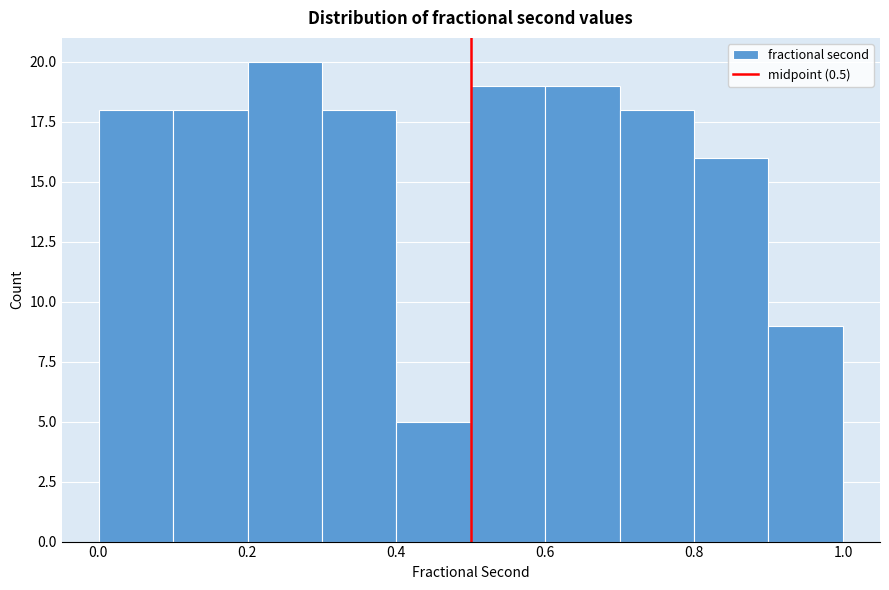

Reading left to right, transcribe this chart: for each bar, give the range it covers on the x-axis and its height. Neither the bar edges nor the heights are printed on the chart, so give them approximately, as read against the axes.

0.0 to 0.1: 18
0.1 to 0.2: 18
0.2 to 0.3: 20
0.3 to 0.4: 18
0.4 to 0.5: 5
0.5 to 0.6: 19
0.6 to 0.7: 19
0.7 to 0.8: 18
0.8 to 0.9: 16
0.9 to 1.0: 9